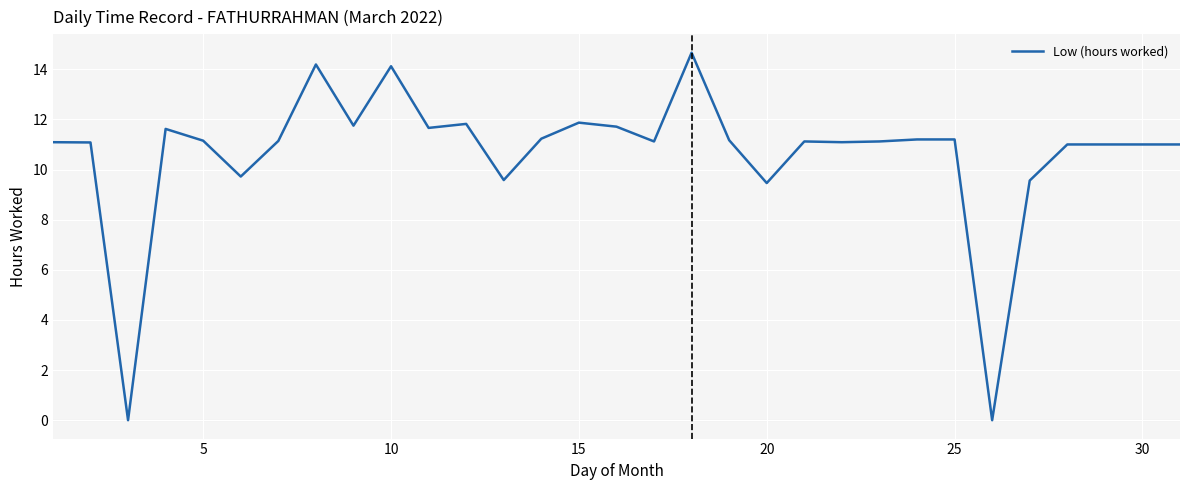

What is the maximum value shown in the chart?

14.7